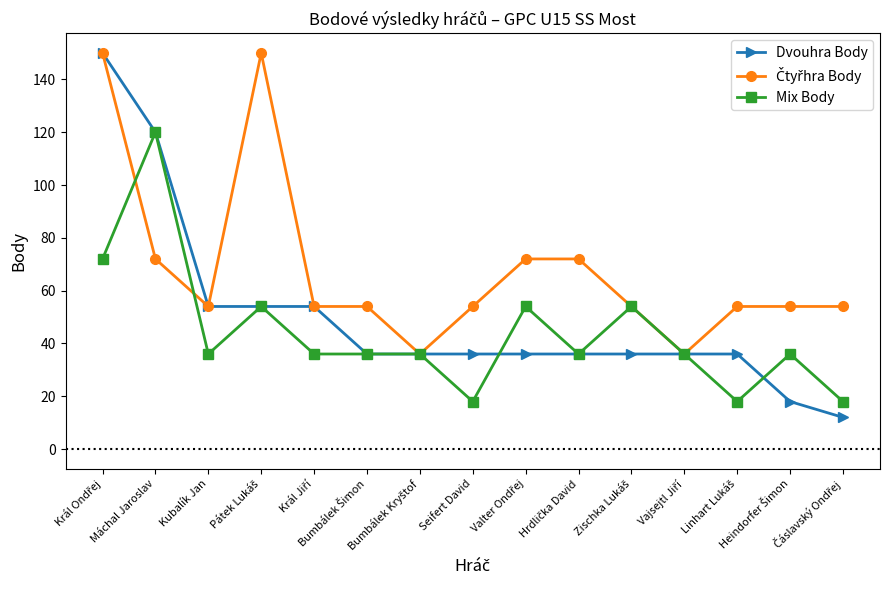

What is the approximate value of Mix Body at Seifert David, to the nearest 10?

20